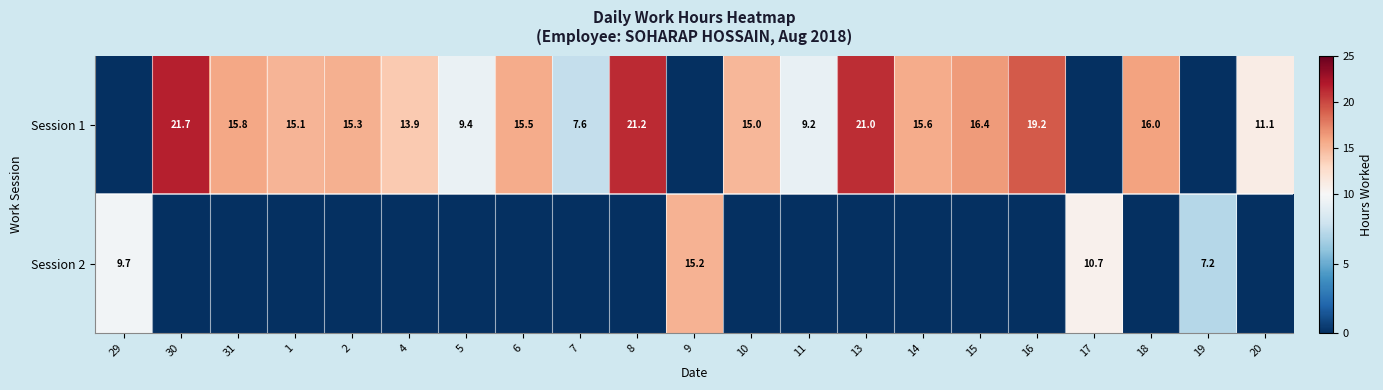

Is it true that Session 1 equals 15.3 at 2?

True